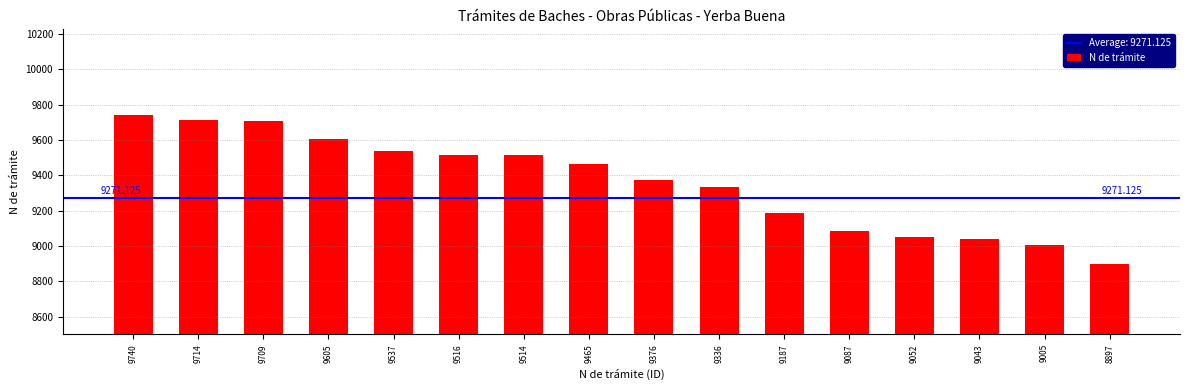

How many bars are there in total?

16